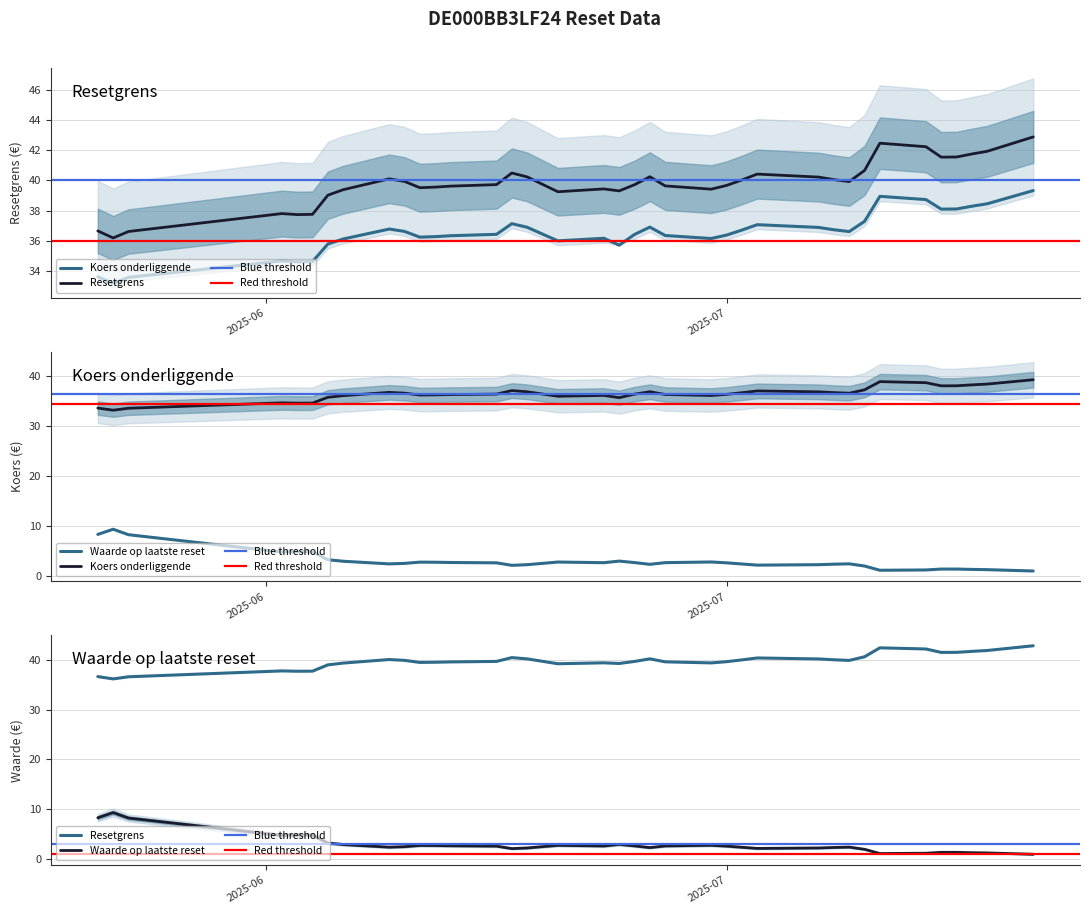

At how many categories does at least one series exceed 7?

37